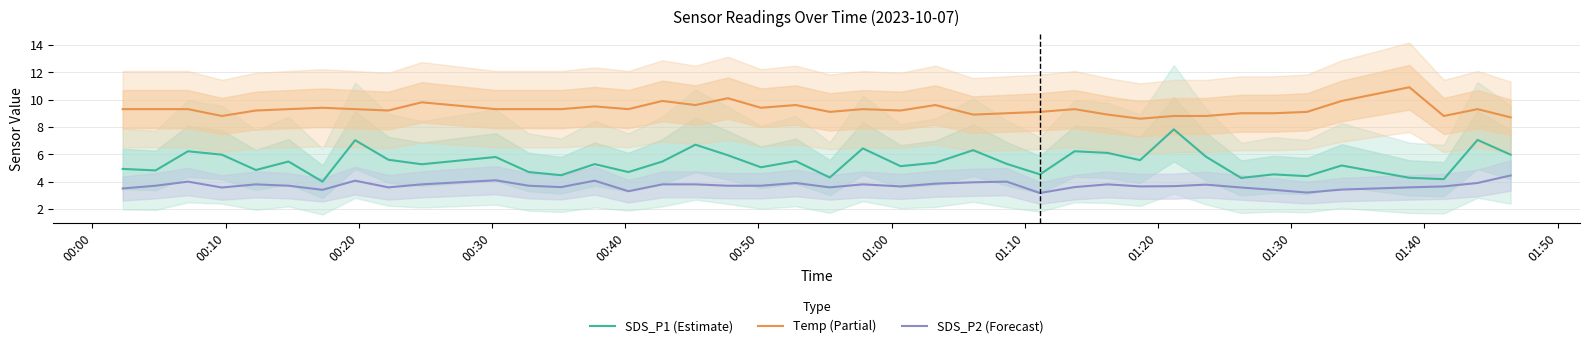

How many lines are shown in the chart?

3